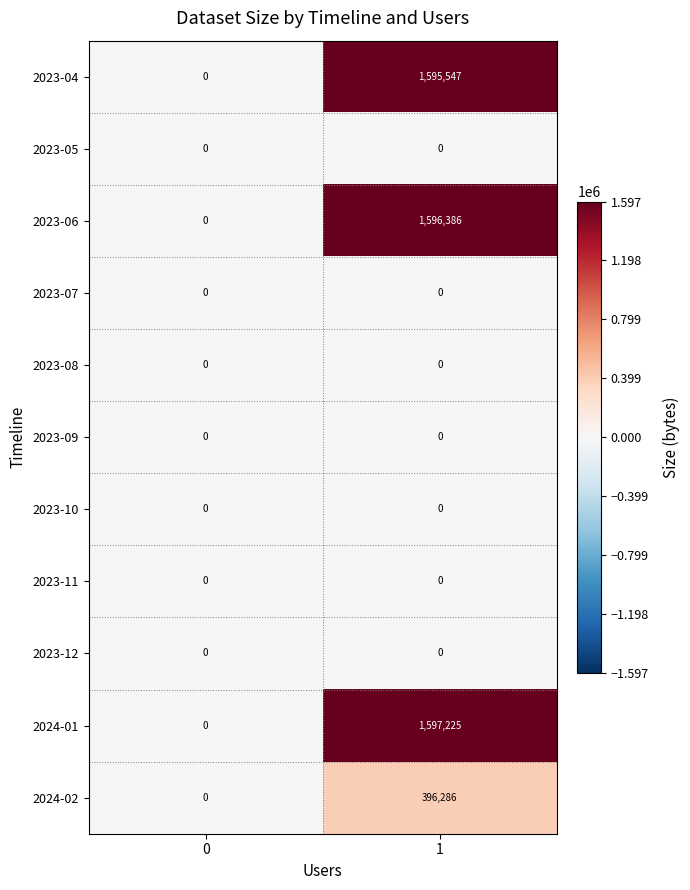

The 2023-12 series shows 0 at 1. True or false?

True